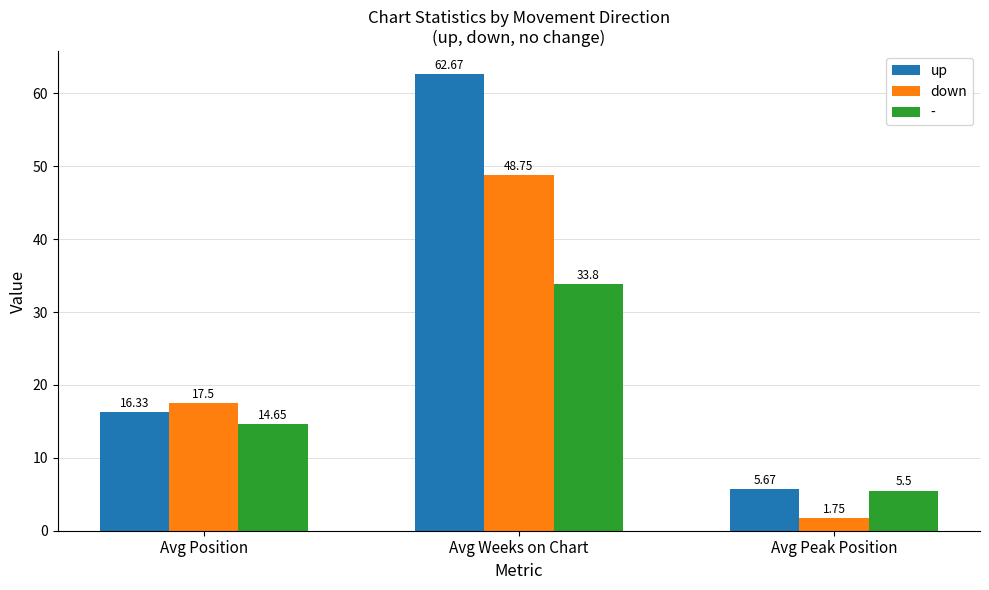

What is the greatest value displayed?

62.7